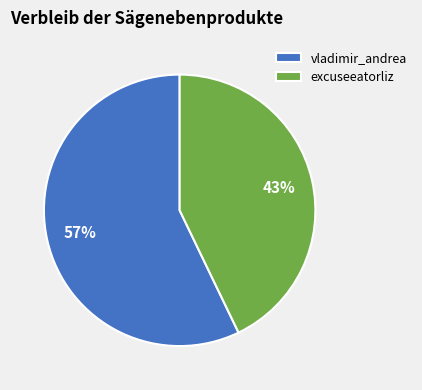

How many segments does this pie chart have?

2